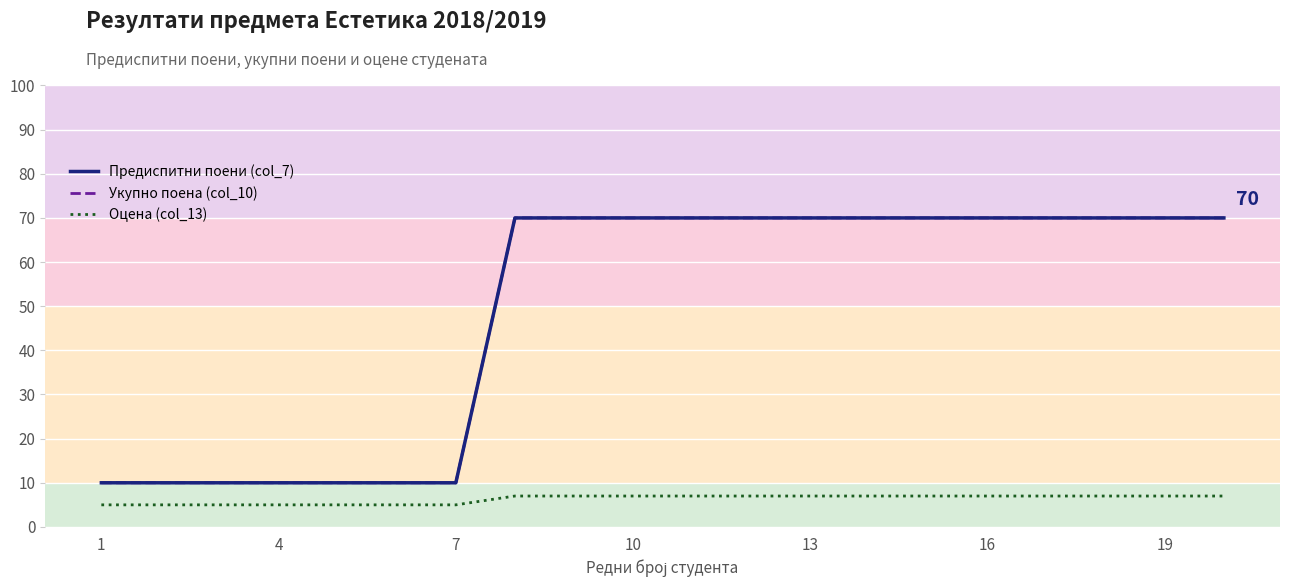

What is the average value of the Предиспитни поени (col_7) series?

49